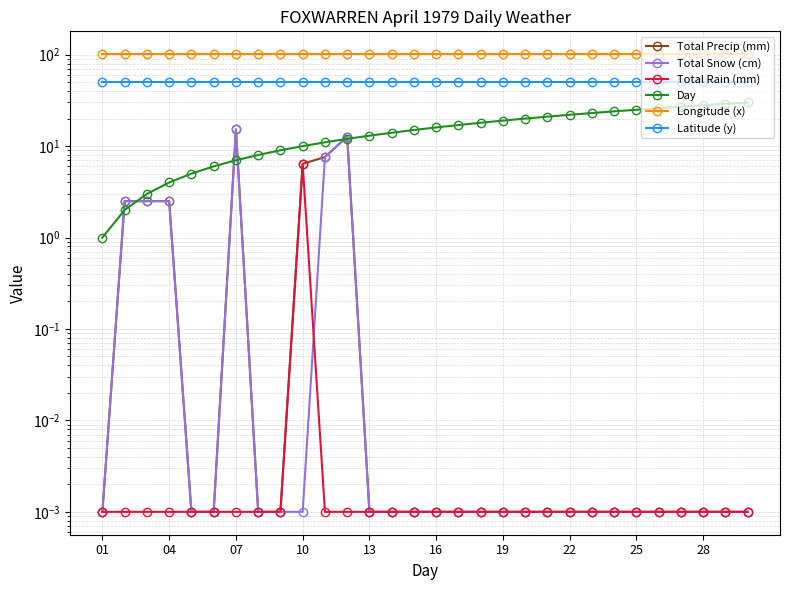

Which series has the largest range (max minus min)?

Day